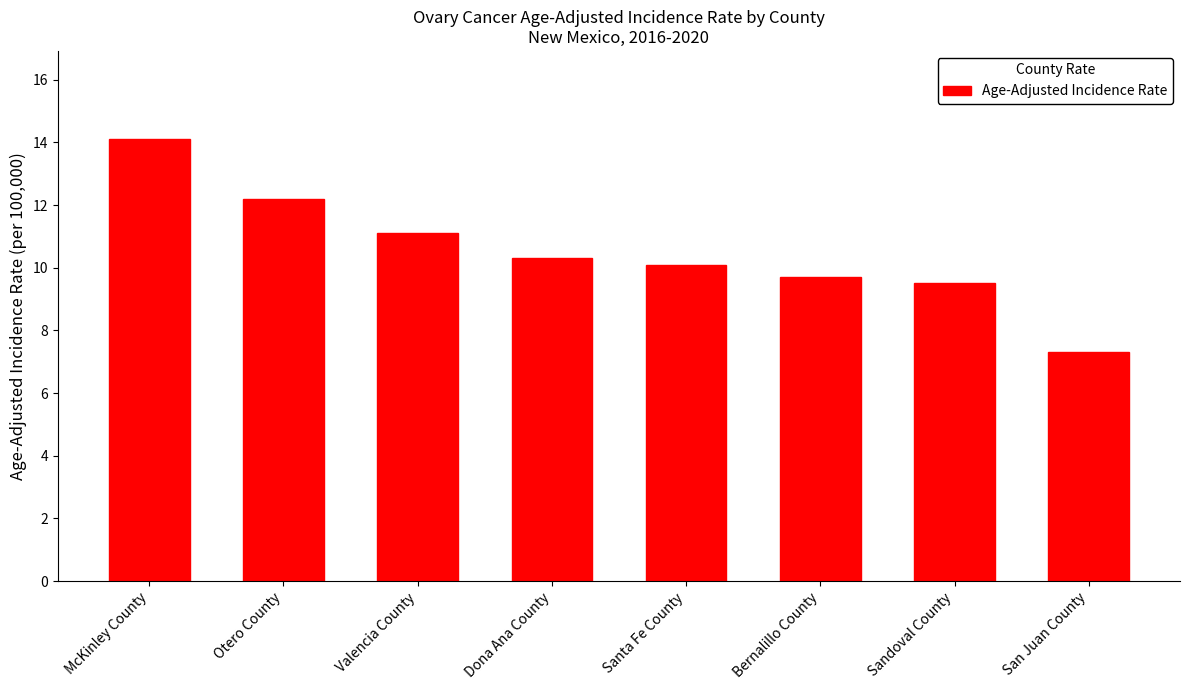

List the labels in order of value, smallest first.

San Juan County, Sandoval County, Bernalillo County, Santa Fe County, Dona Ana County, Valencia County, Otero County, McKinley County